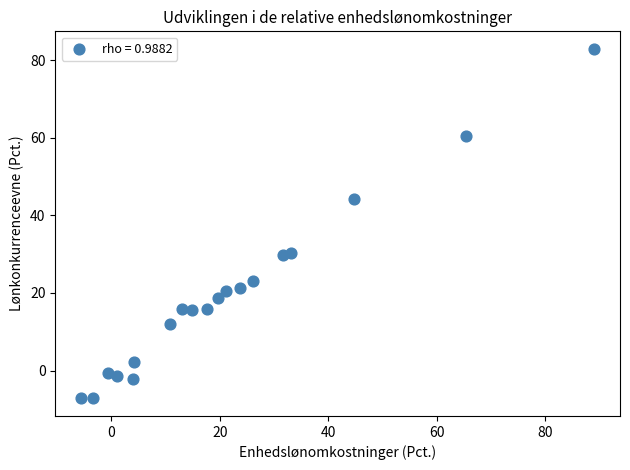

What is the range of X values (max minus min)?

94.7